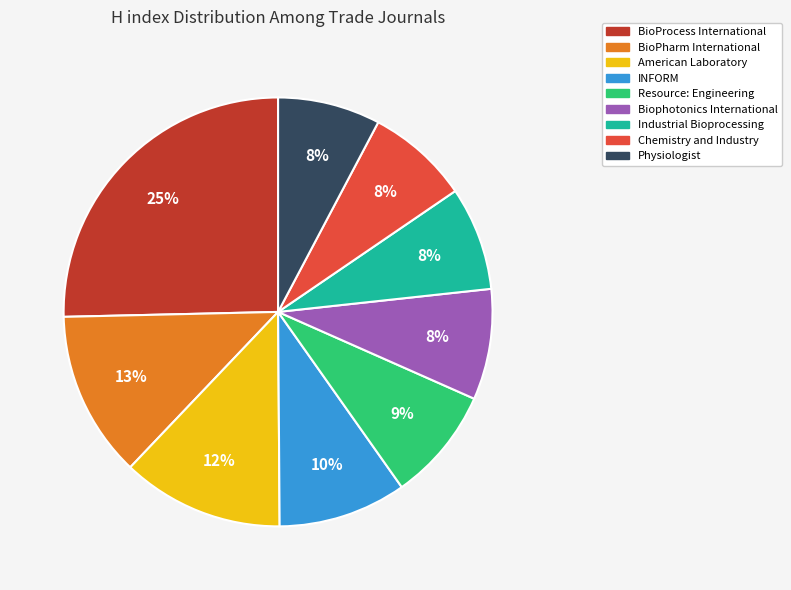

Which category has the biggest portion of the pie?

BioProcess International